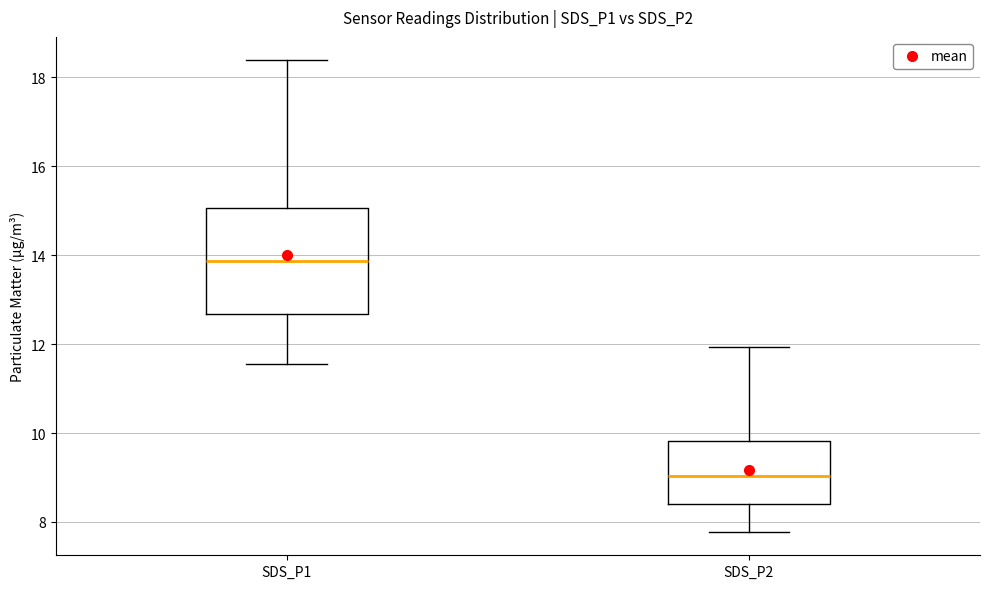

Which box's median line is the lowest?

SDS_P2